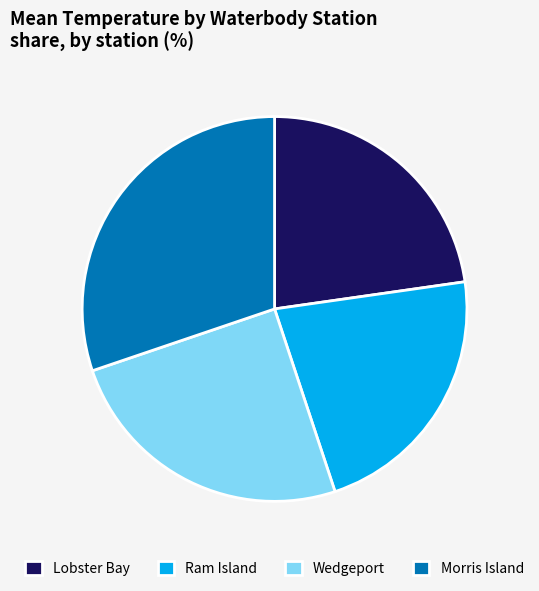

Approximately how many times larger is the value at Lobster Bay compared to Wedgeport?

0.9